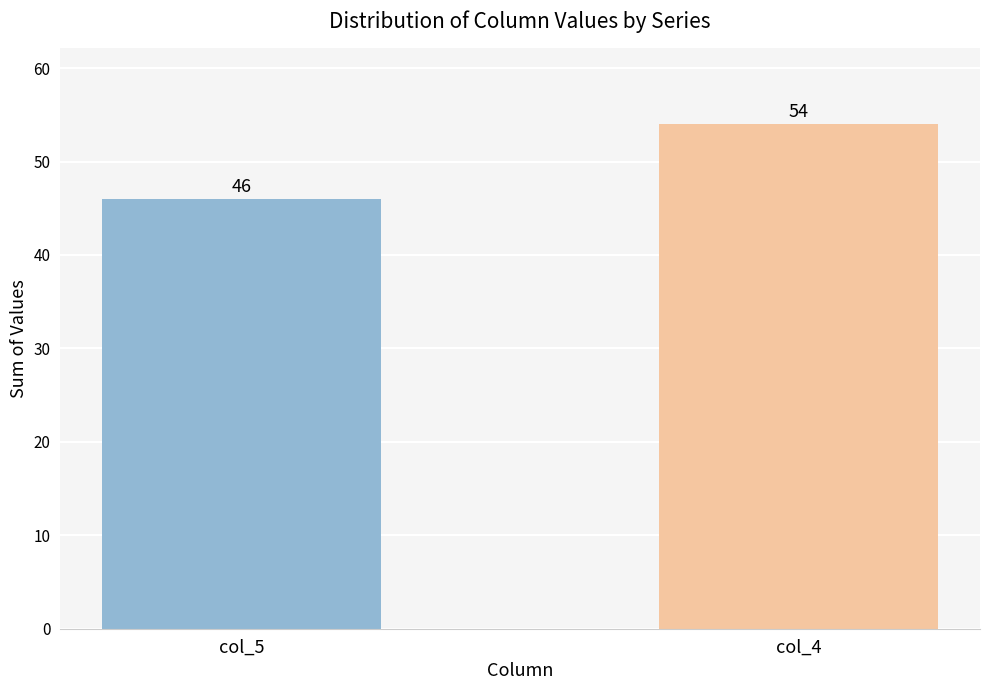

Reading right to left, list all the values displayed in this chart.

54	46